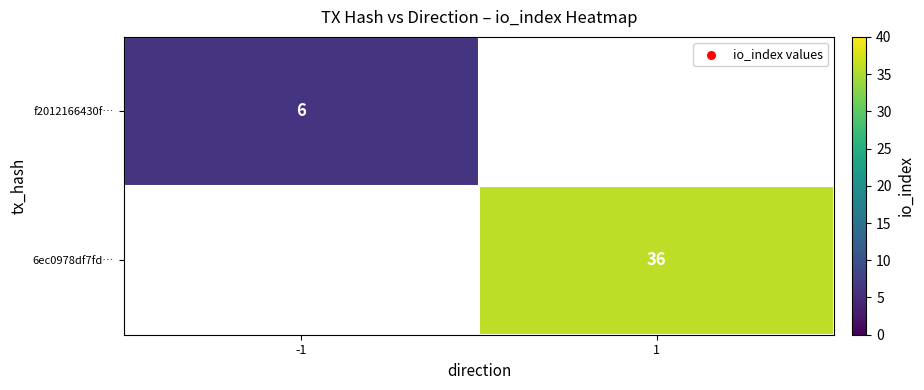

Count the number of categories in the chart.

2